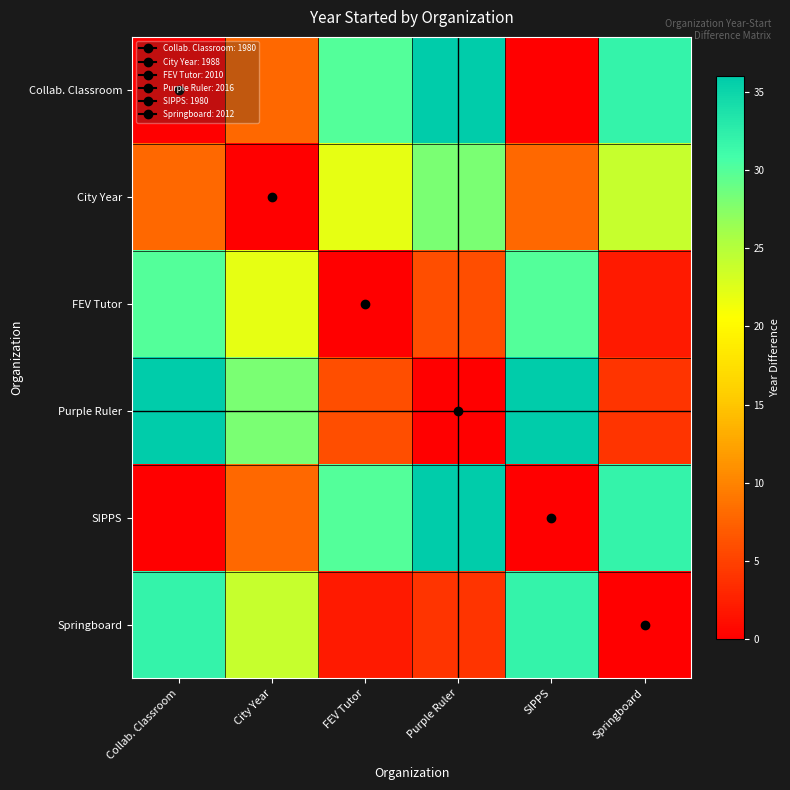

What is the greatest value displayed?

36